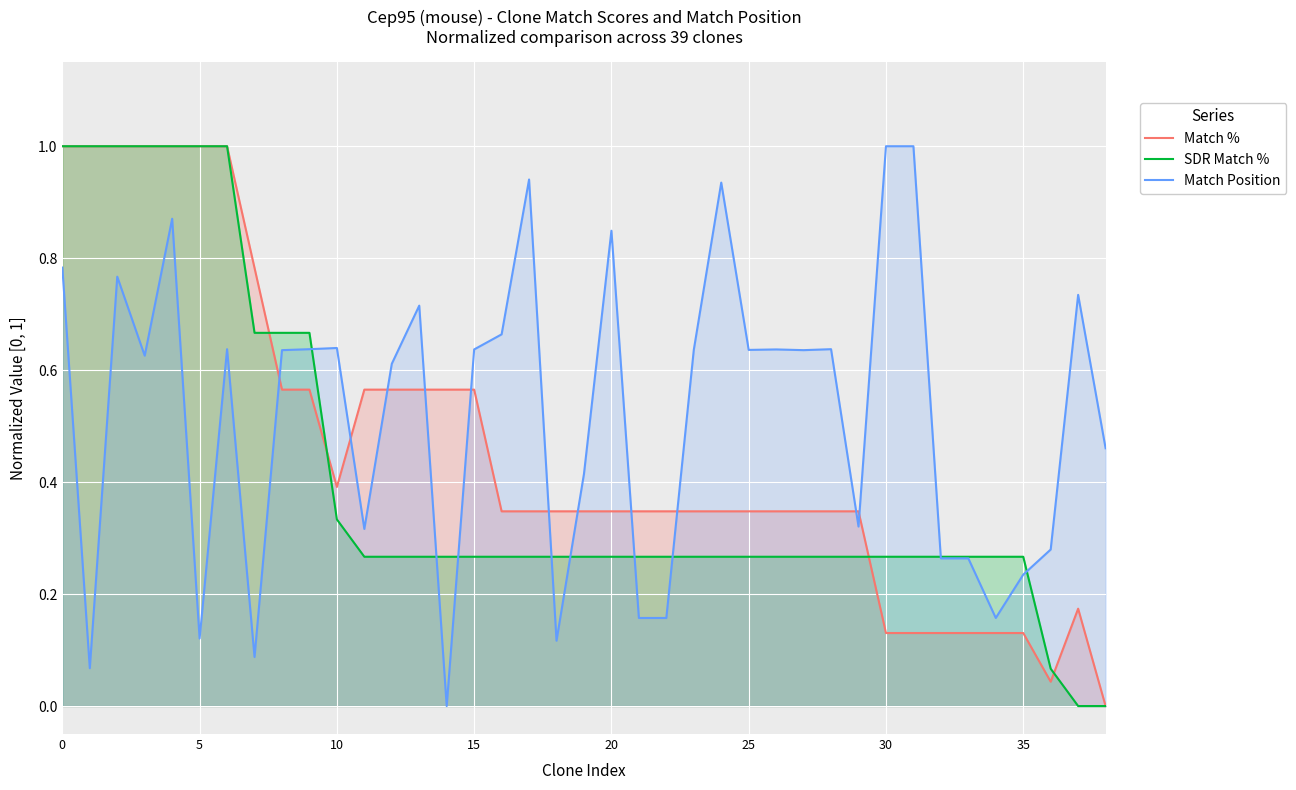

What is the sum of all Match % values?

18.0